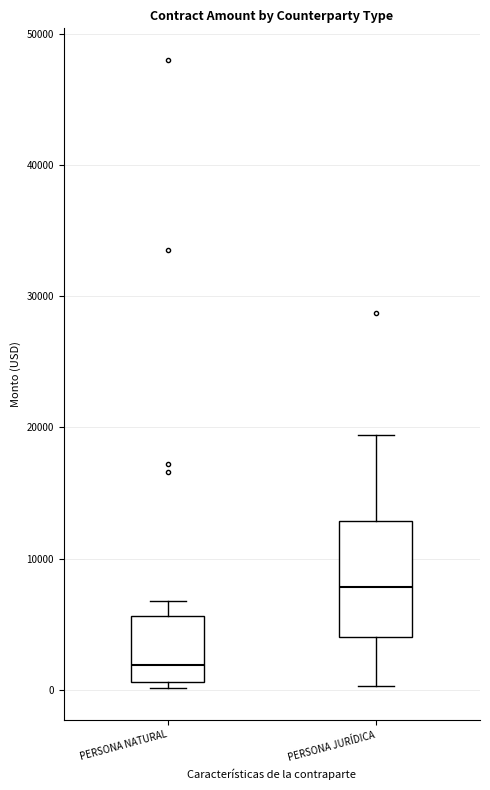

Where does the median line of the box for PERSONA NATURAL sit on the y-axis? The values are not printed on the chart, so give them approximately, as read against the axis.

2000